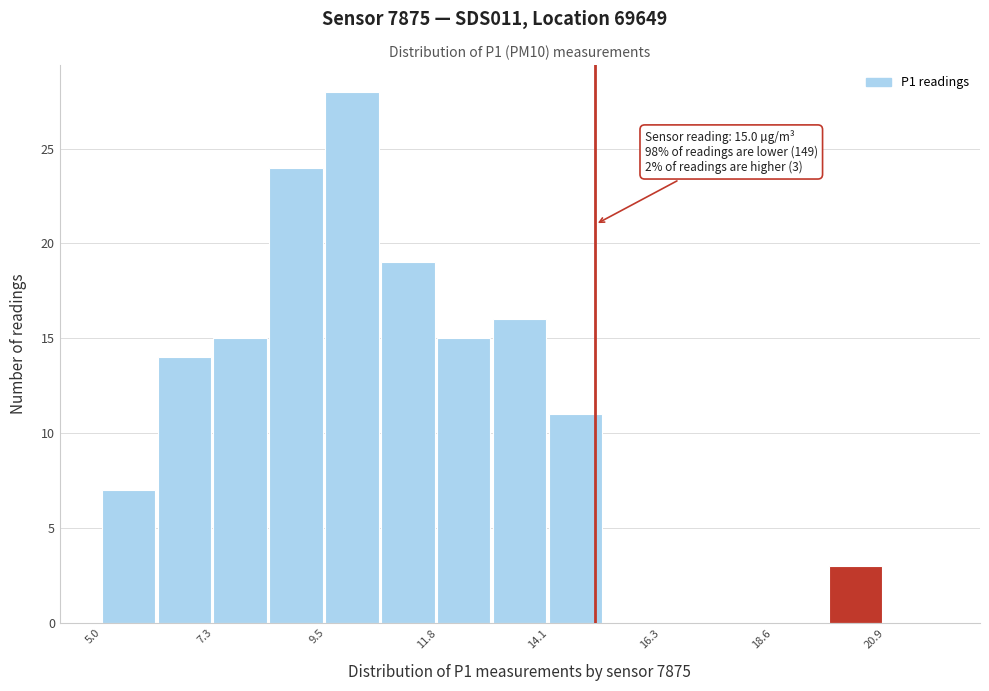

Read against the x-axis, roughly where is the centre of the tallest bar?

10.0